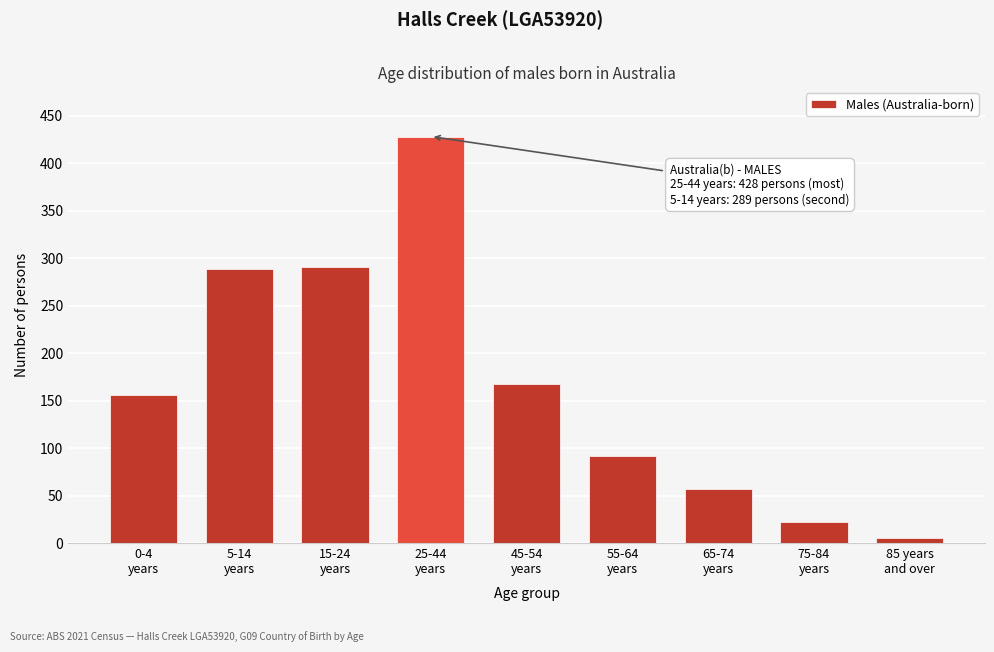

Reading right to left, what are all the values shown in this chart?

5	22	57	92	167	428	291	289	156